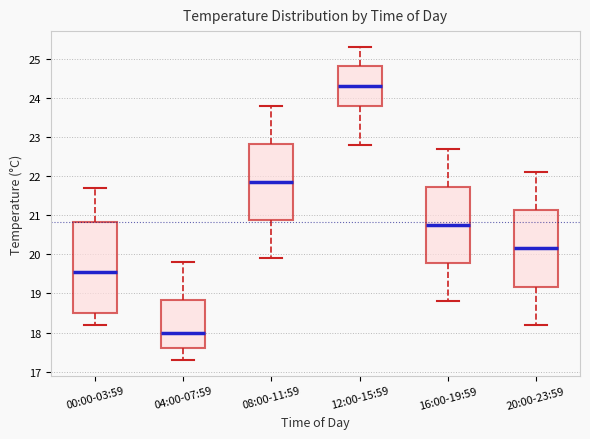

Where is the upper edge of the box for 04:00-07:59 on the y-axis? The values are not printed on the chart, so give them approximately, as read against the axis.

18.8